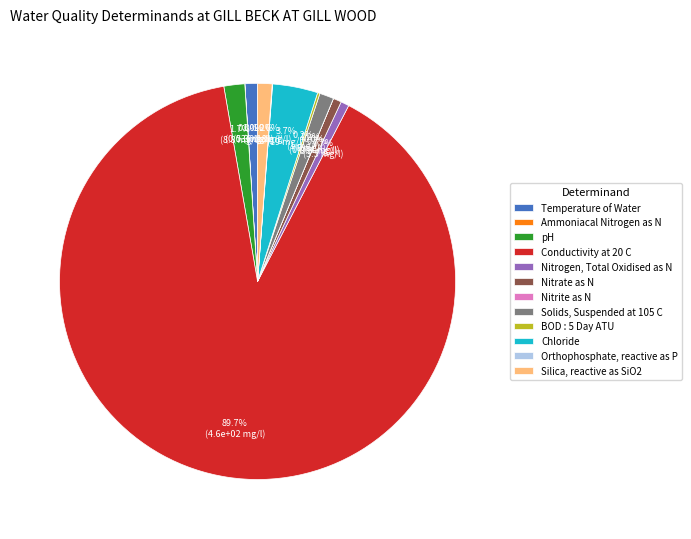

Which category accounts for the majority?

Conductivity at 20 C